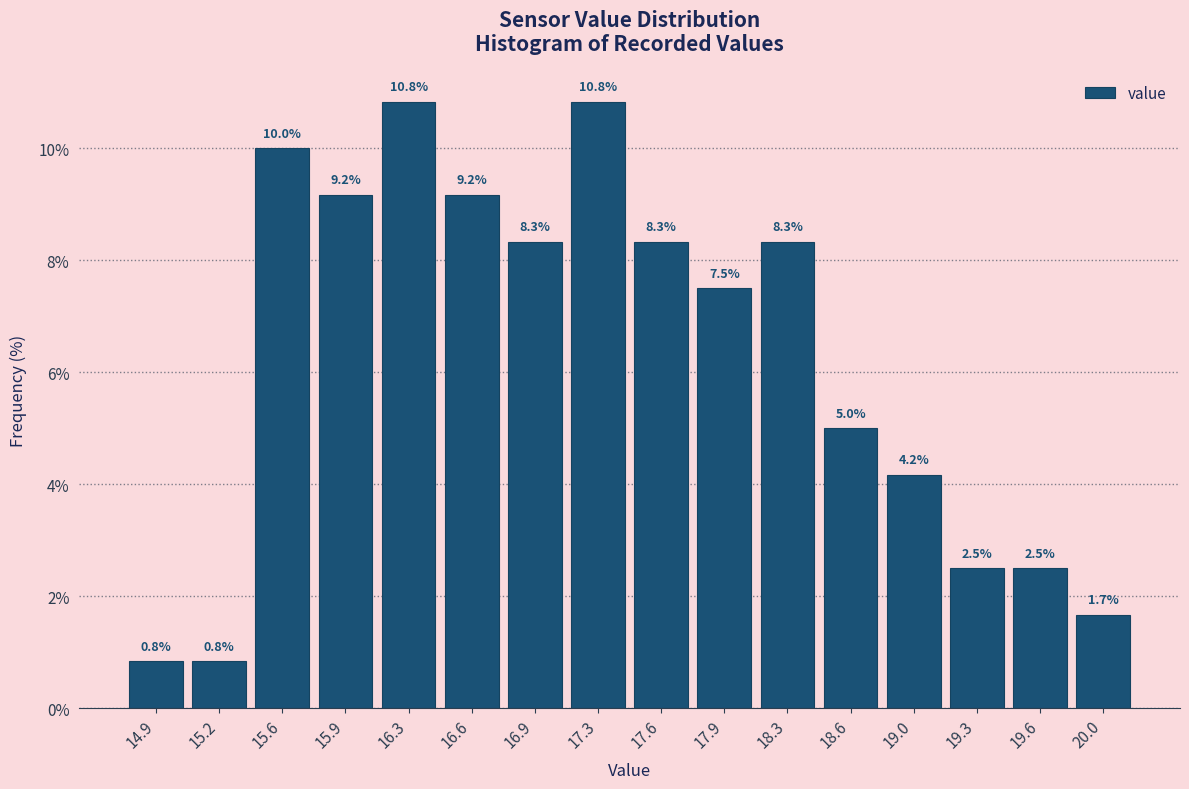

Reading left to right, transcribe this chart: for each bar, give the range it covers on the x-axis and its height. The bar edges are not printed on the chart, so give them approximately, as read against the axis.

14.75 to 15.05: 0.8
15.05 to 15.40: 0.8
15.40 to 15.75: 10.0
15.75 to 16.10: 9.2
16.10 to 16.40: 10.8
16.40 to 16.75: 9.2
16.75 to 17.10: 8.3
17.10 to 17.45: 10.8
17.45 to 17.80: 8.3
17.80 to 18.10: 7.5
18.10 to 18.45: 8.3
18.45 to 18.80: 5.0
18.80 to 19.15: 4.2
19.15 to 19.45: 2.5
19.45 to 19.80: 2.5
19.80 to 20.15: 1.7